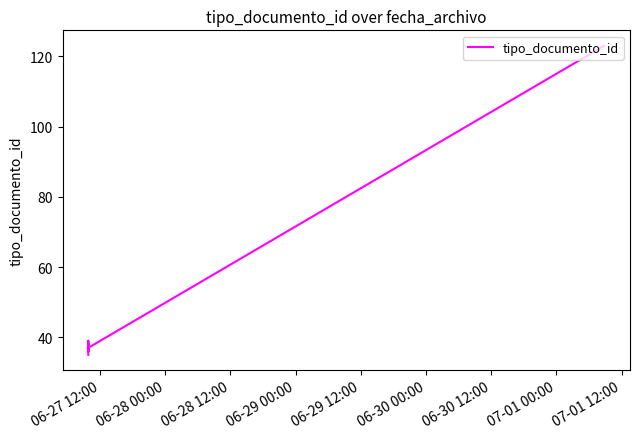

The chart shows a value of 66 at 06-28 00:00. True or false?

False